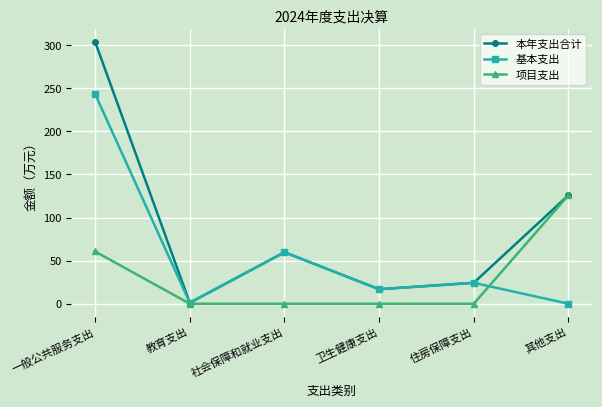

What is the label of the 6th point from the right?

一般公共服务支出